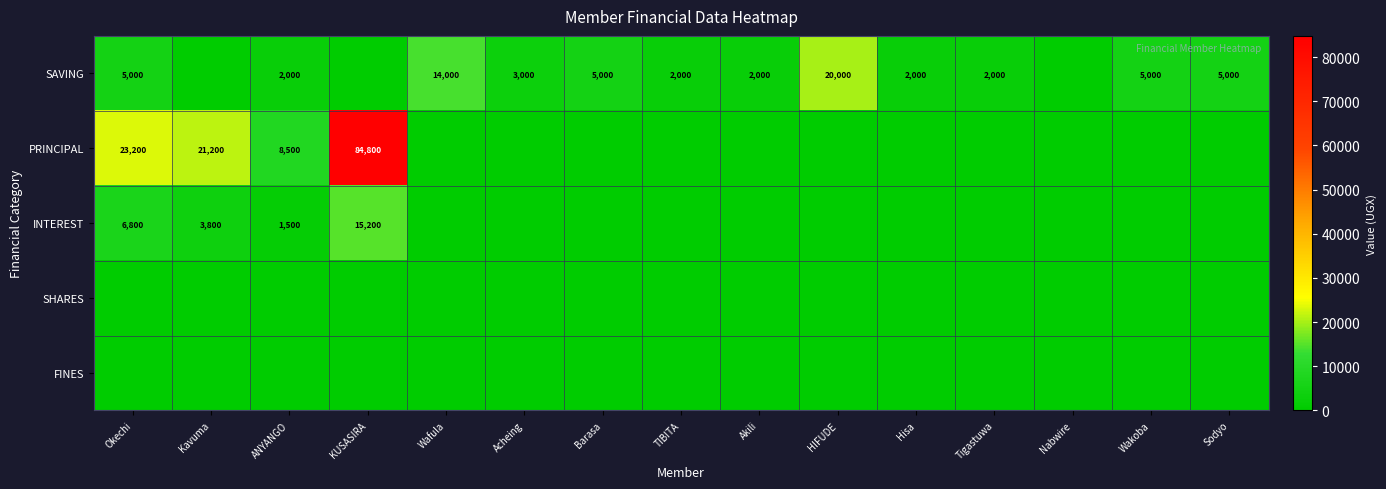

At which category is the sum across all series the highest?

KUSASIRA